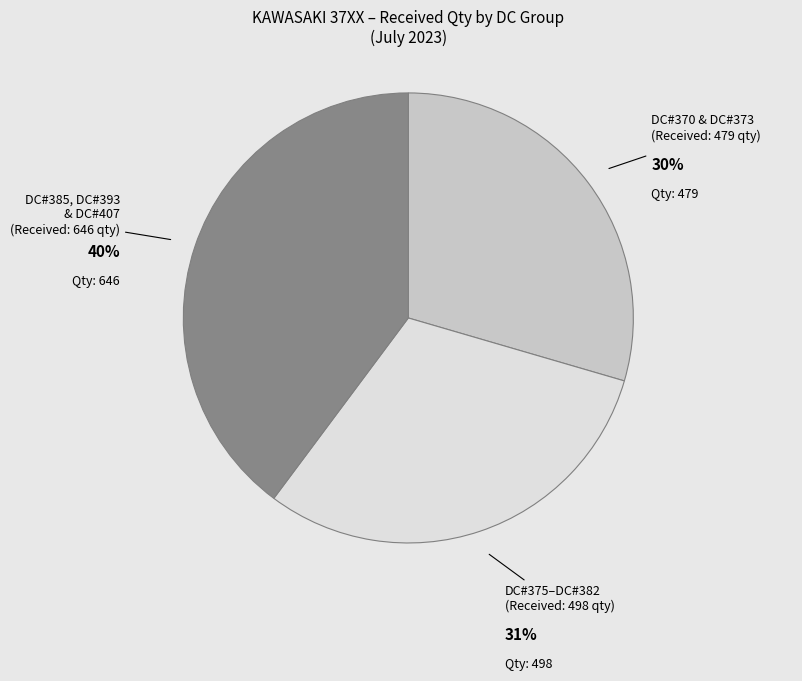

Is there any slice that represents more than half of the pie?

No